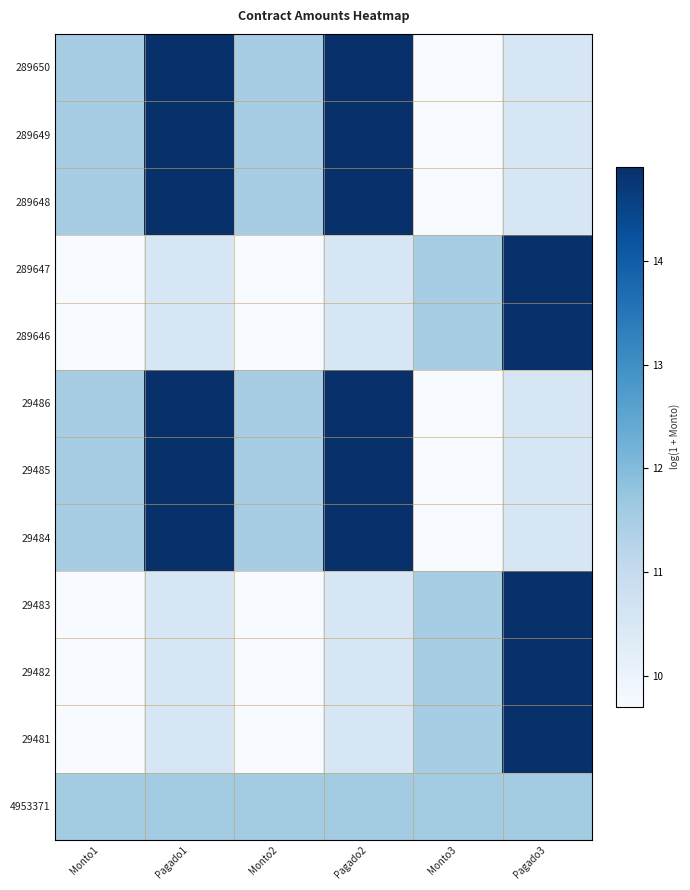

At which category is the sum across all series the highest?

Pagado1